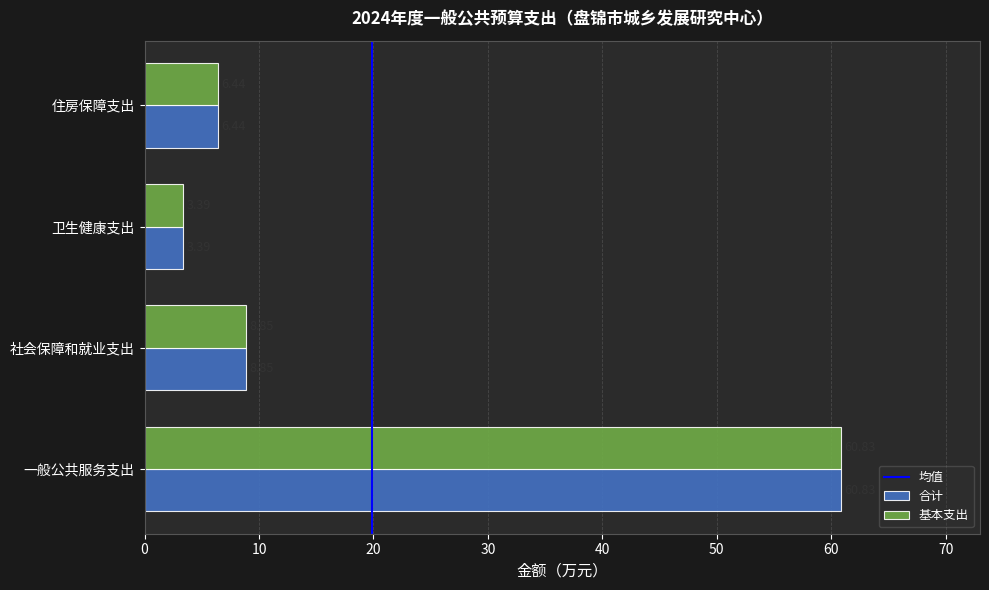

Where is 合计 nearest to the value 32?

社会保障和就业支出